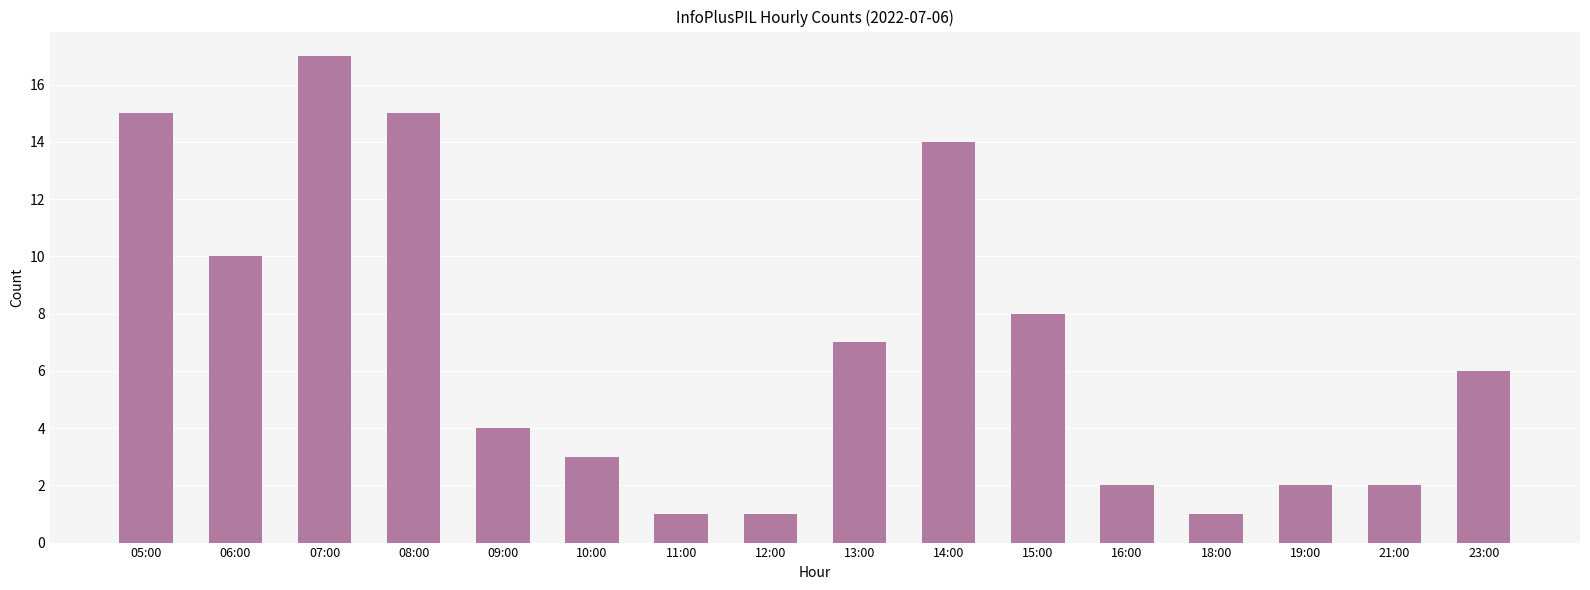

What position from the right is 09:00?

12